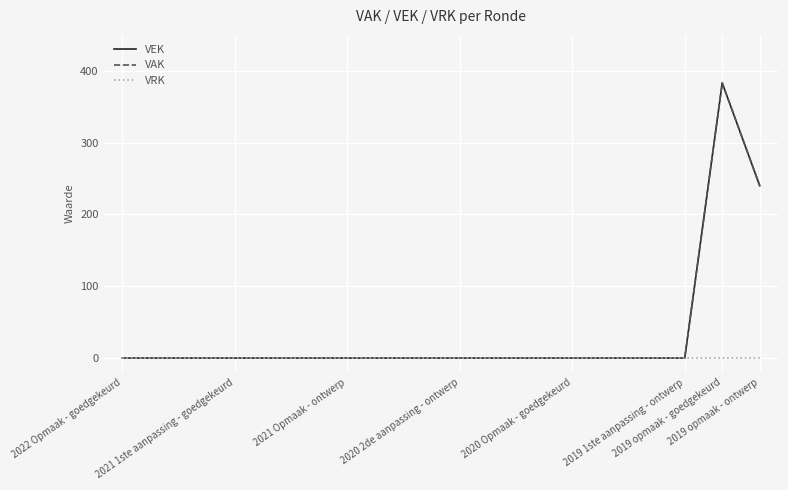

Does the chart have visible grid lines?

Yes